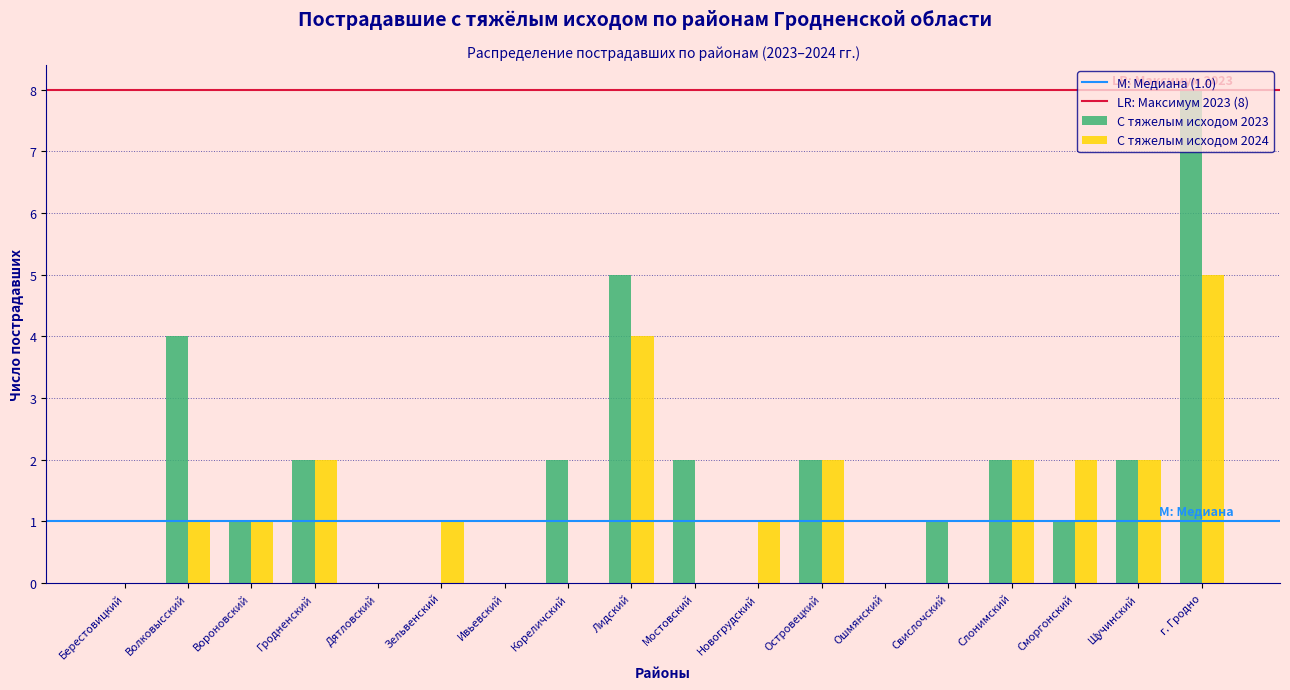

The value of С тяжелым исходом 2024 at Островецкий is 1. True or false?

False